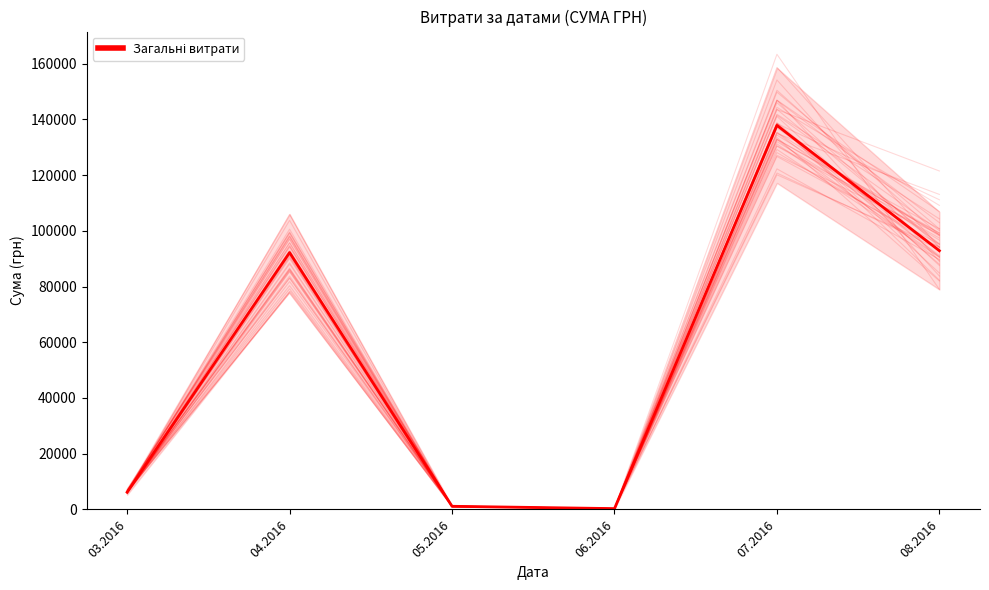

Reading left to right, extract all data points from this chart.

03.2016=6465.5	04.2016=91192.3	05.2016=1192.9	06.2016=336.6	07.2016=135260.9	08.2016=91117.4